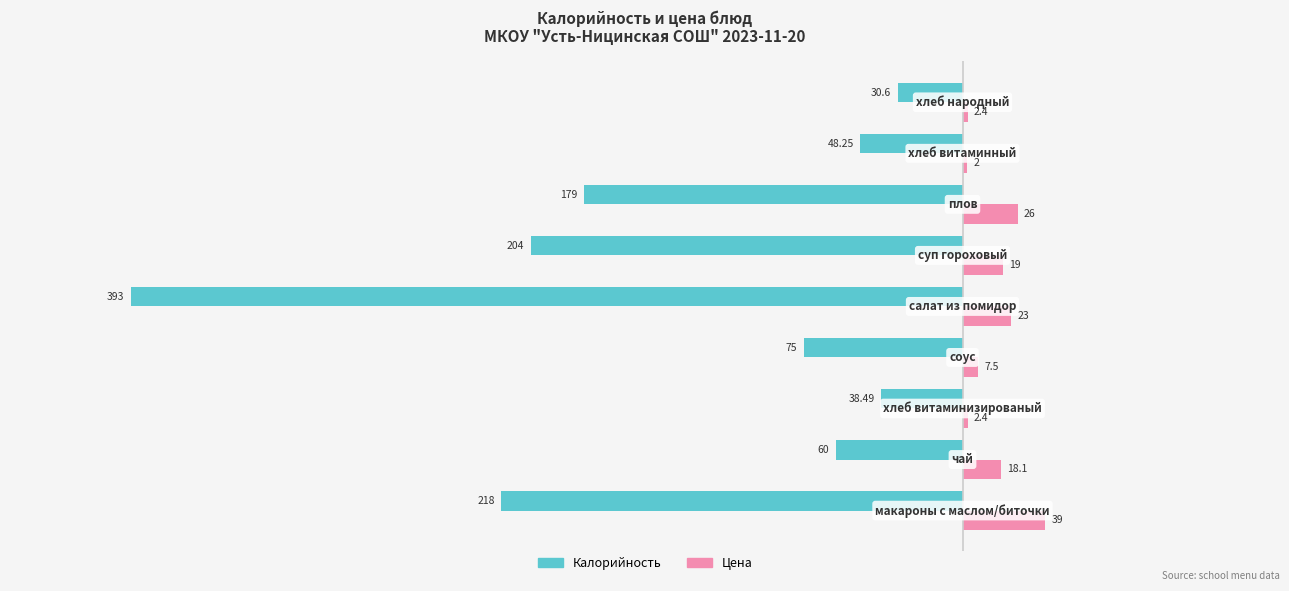

What are all the series names shown in the legend?

Калорийность, Цена